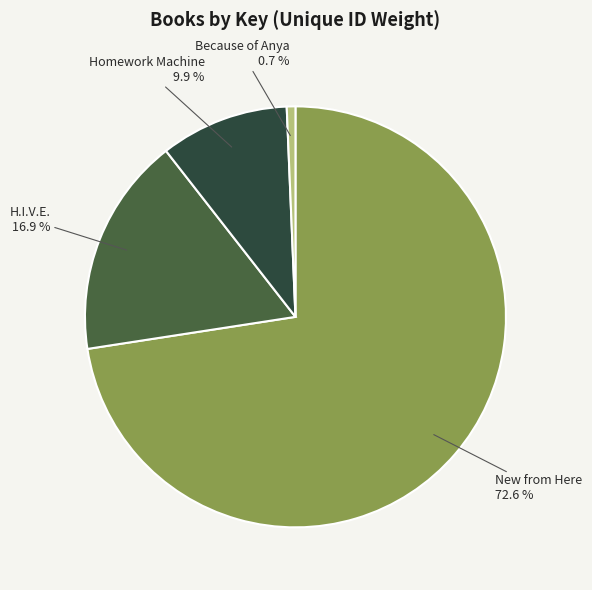

Is there a majority slice in this chart?

Yes